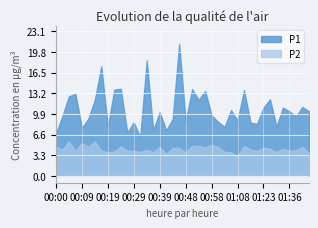

The P1 series shows 13.8 at 00:51. True or false?

True